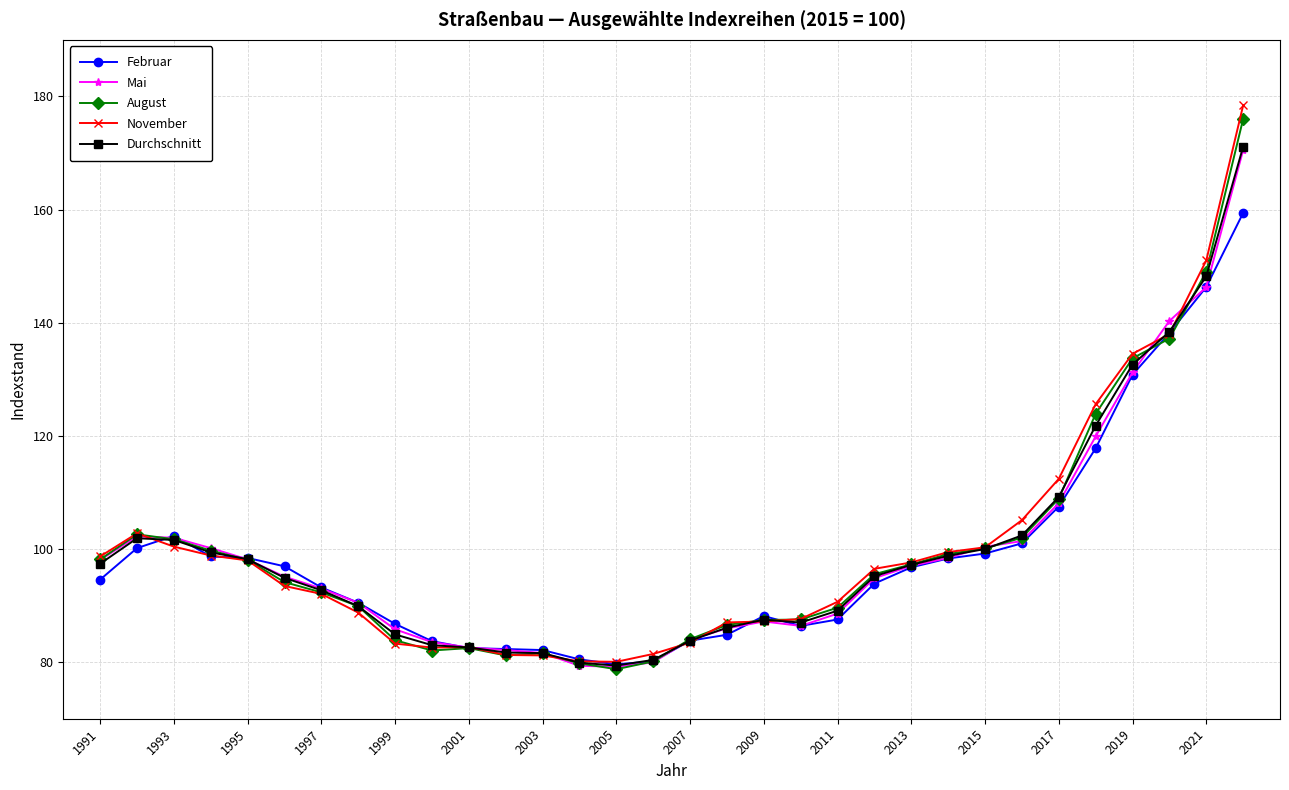

What is the greatest value displayed?

178.4